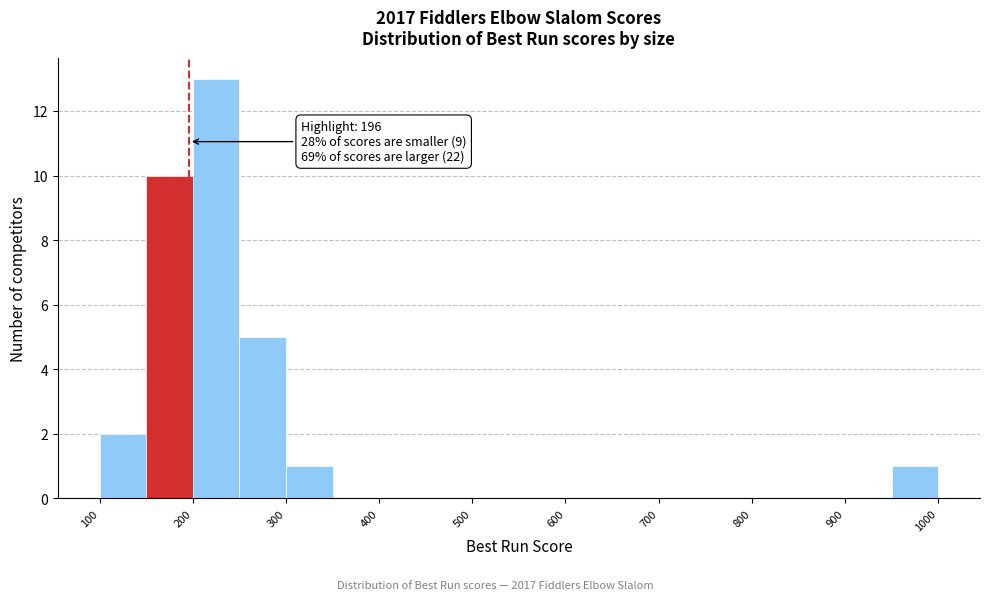

Which range on the x-axis has the tallest bar?

200 to 250